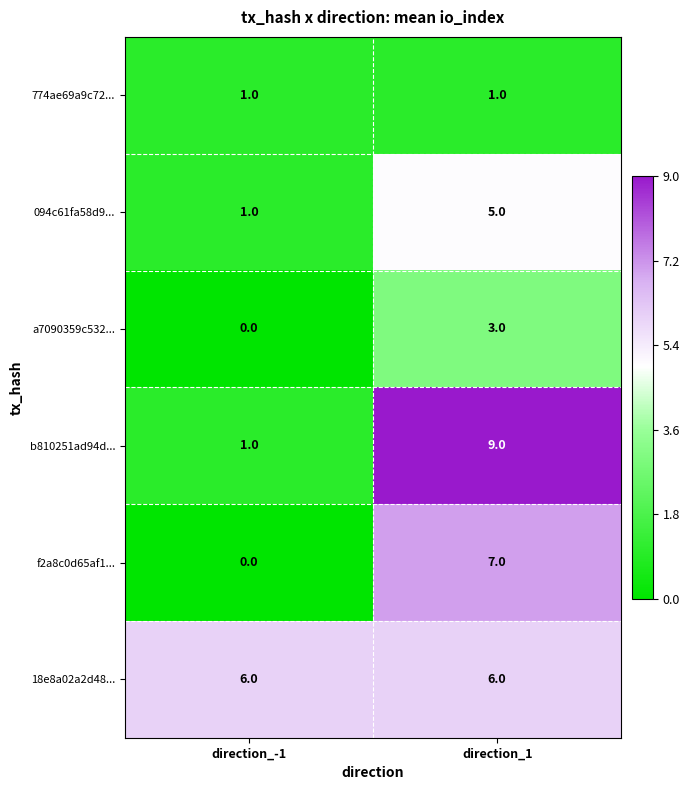

Count the number of data series in this chart.

6